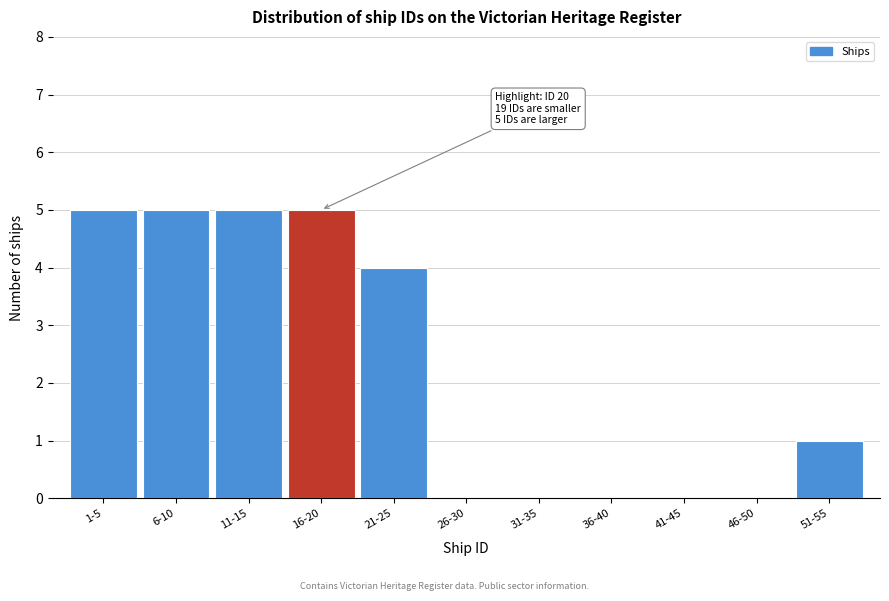

Reading left to right, transcribe all the data shown in this chart.

1-5=5	6-10=5	11-15=5	16-20=5	21-25=4	26-30=0	31-35=0	36-40=0	41-45=0	46-50=0	51-55=1